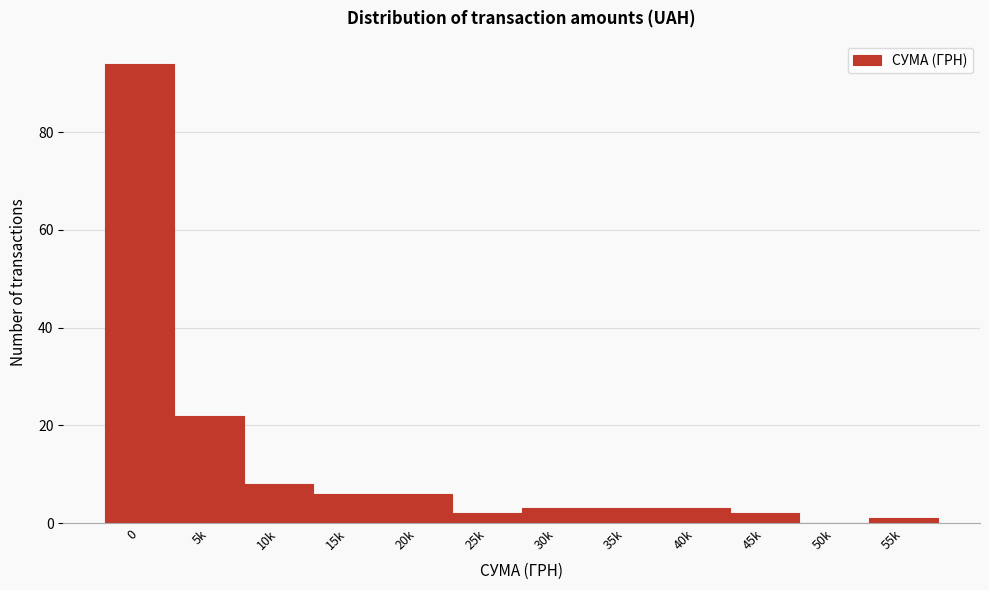

Reading left to right, transcribe all the data shown in this chart.

0=94	5k=22	10k=8	15k=6	20k=6	25k=2	30k=3	35k=3	40k=3	45k=2	50k=0	55k=1